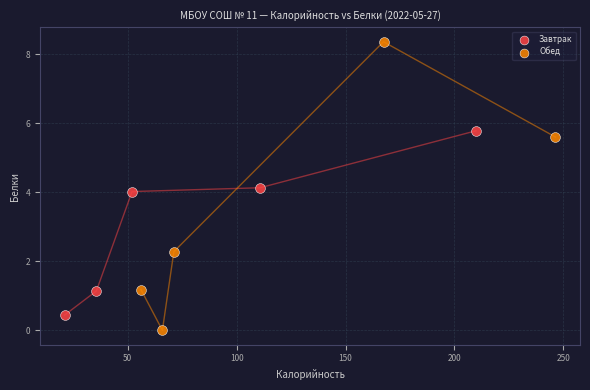

What are all the series names shown in the legend?

Завтрак, Обед